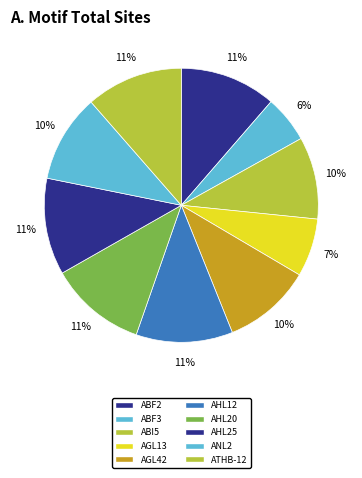

How many slices are in this pie chart?

10